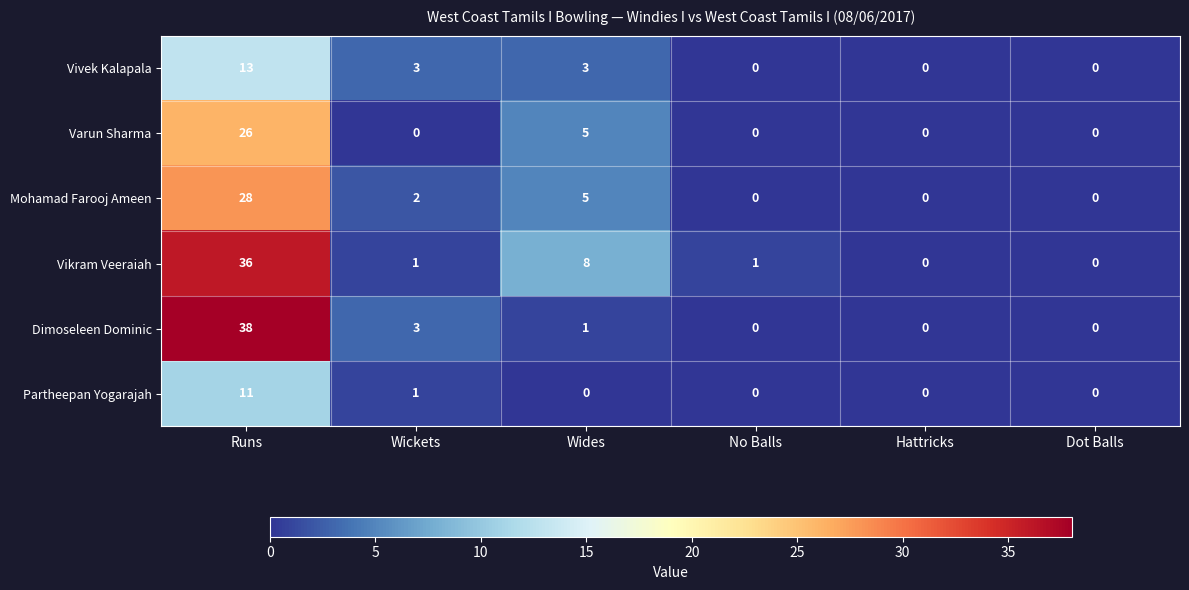

Read the Dimoseleen Dominic value at Wickets.

3